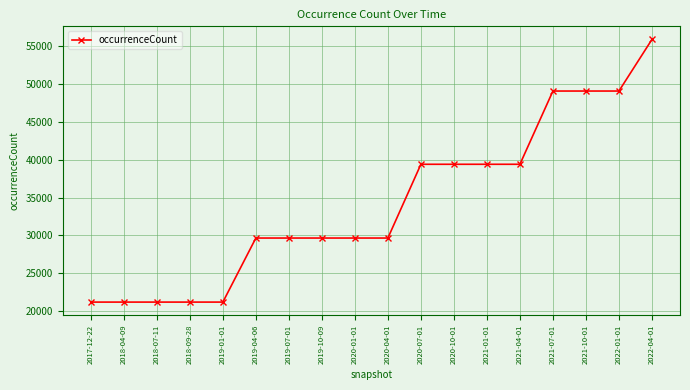

Count the values in the range 21161 to 39405.

14